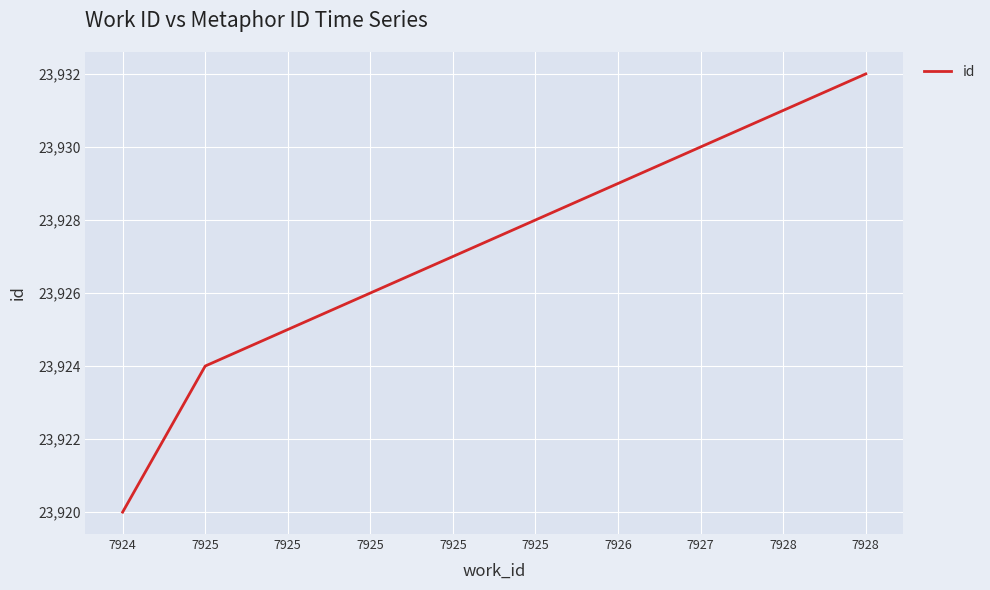

What is the minimum value shown in the chart?

23920